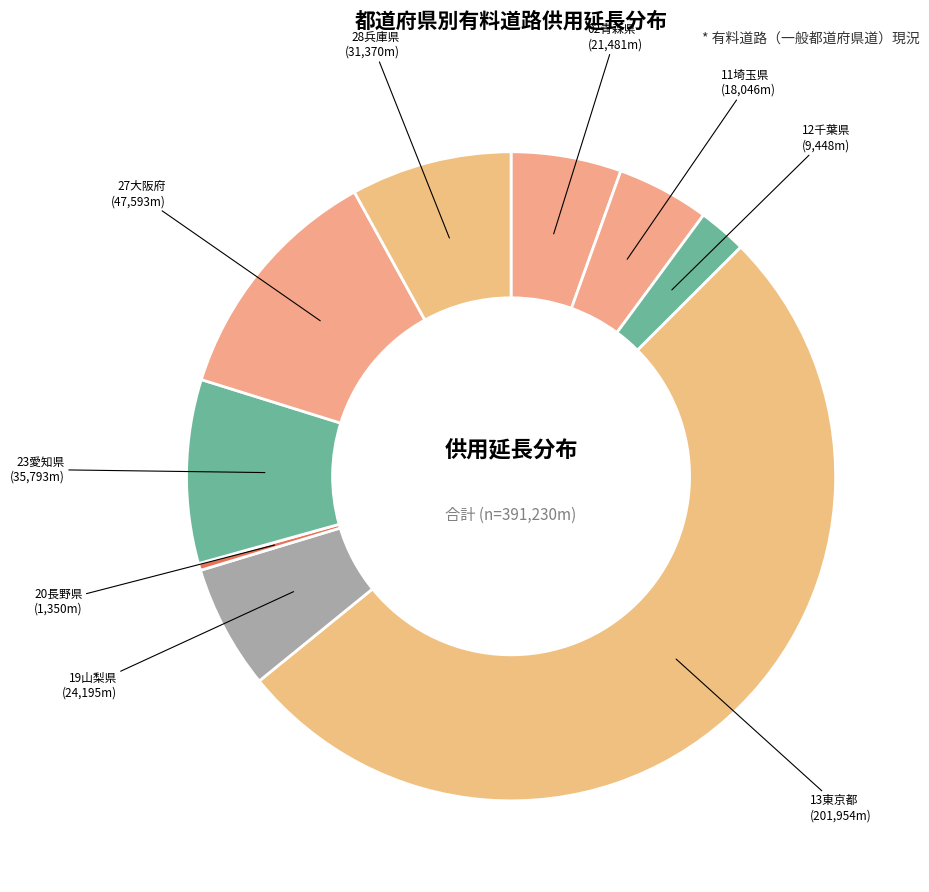

Rank the categories by value from lowest to highest.

20長野県, 12千葉県, 11埼玉県, 02青森県, 19山梨県, 28兵庫県, 23愛知県, 27大阪府, 13東京都